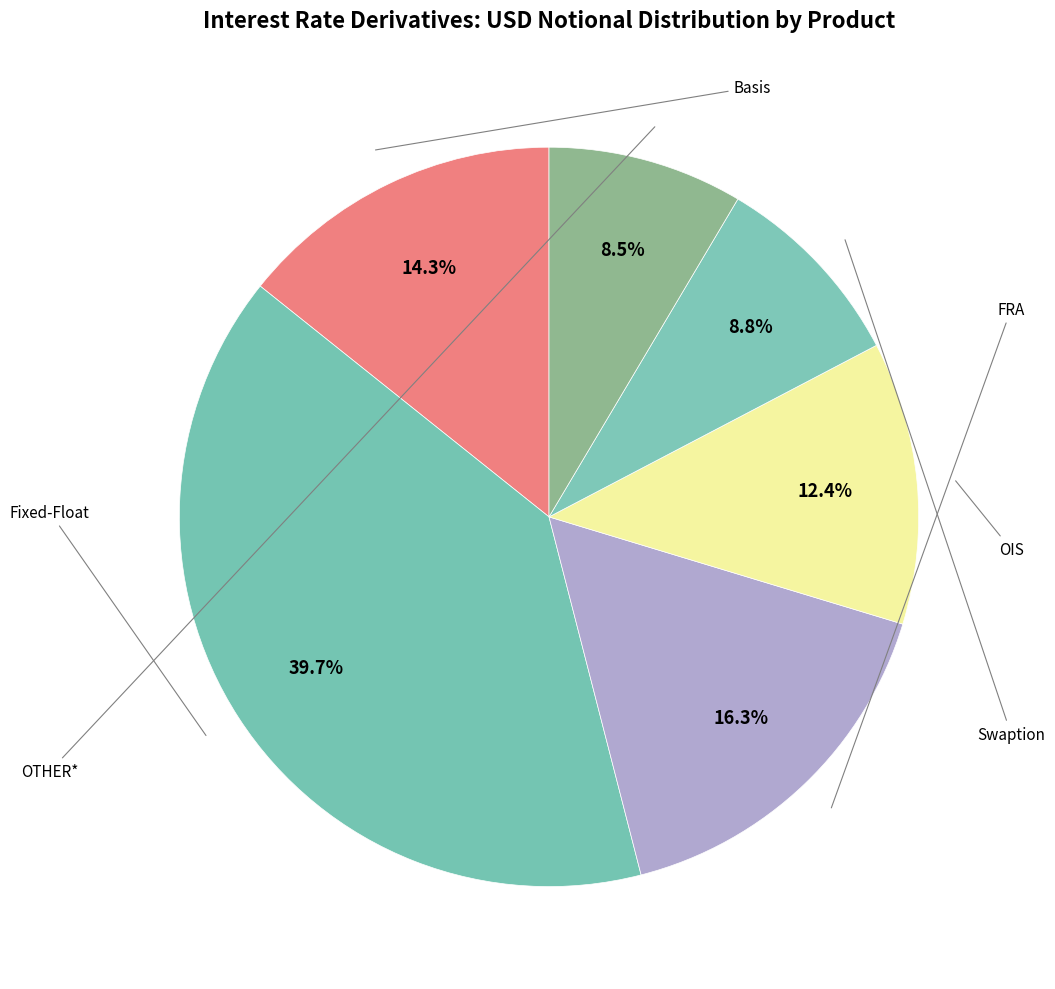

What is the largest slice in the pie chart?

Fixed-Float